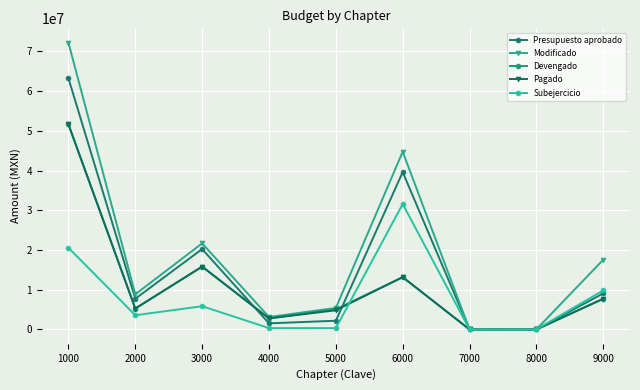

True or false: Modificado and Devengado intersect in this chart.

False